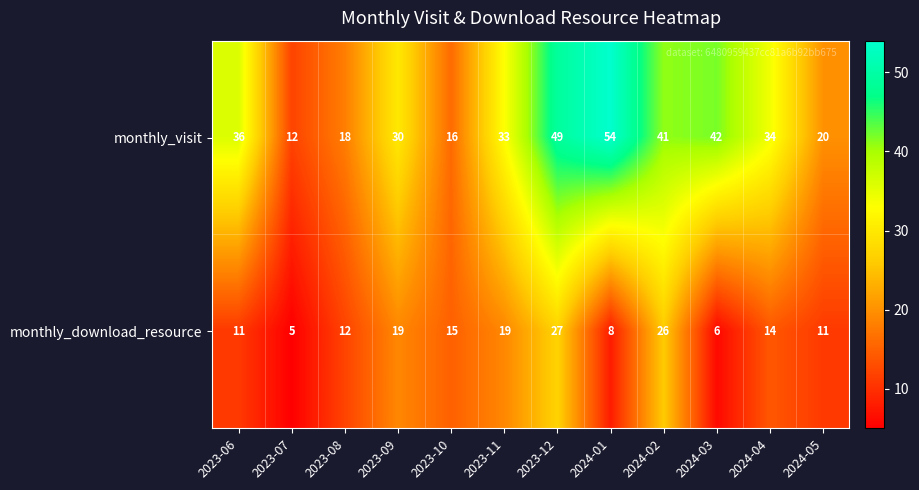

How many values in the monthly_visit series are below 34?

6